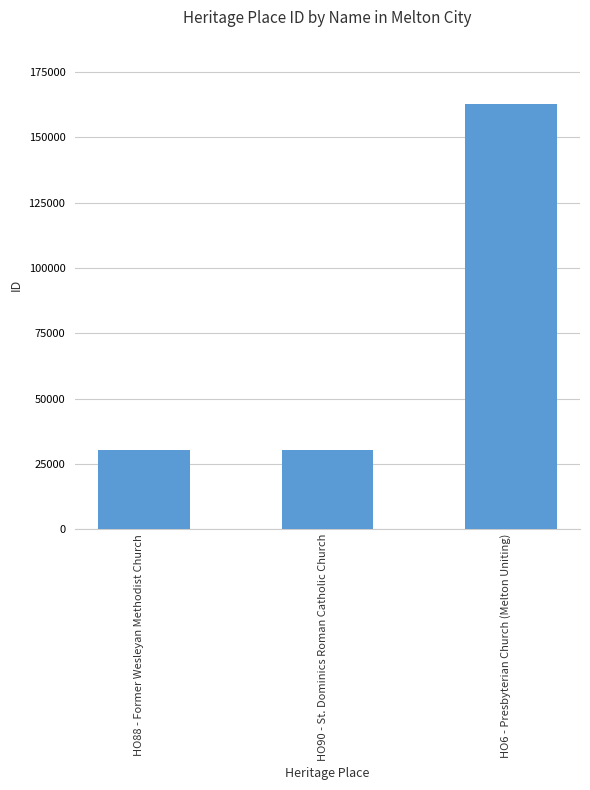

What is the value of the 1st bar from the left?

30199